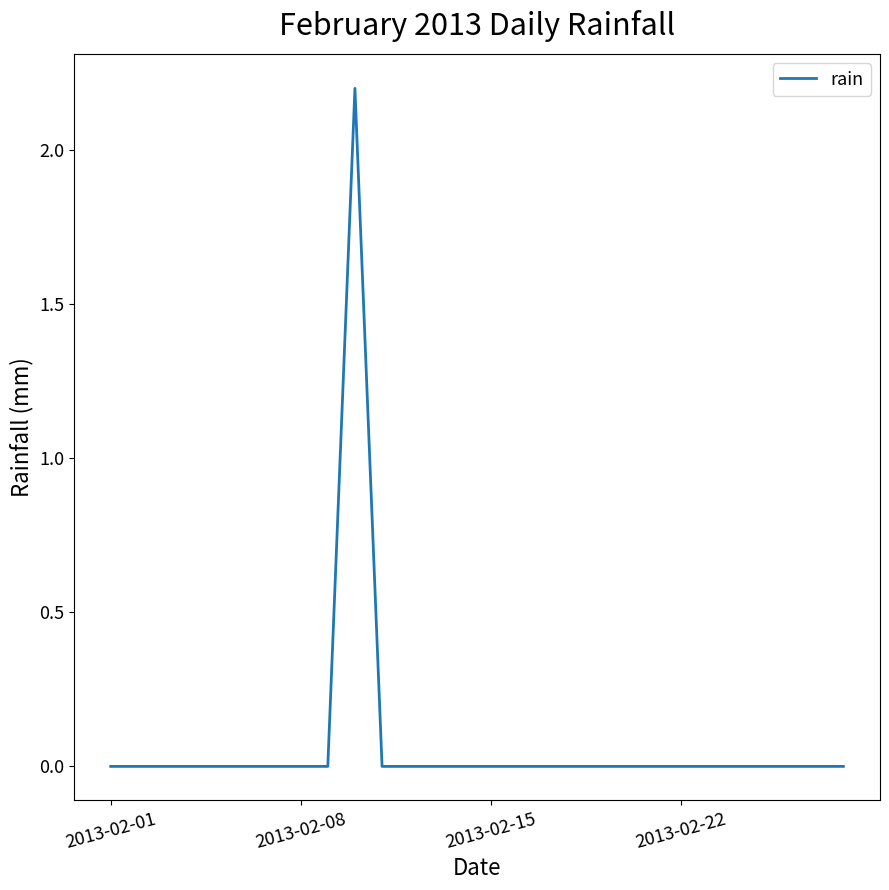

What is the maximum value shown in the chart?

2.2